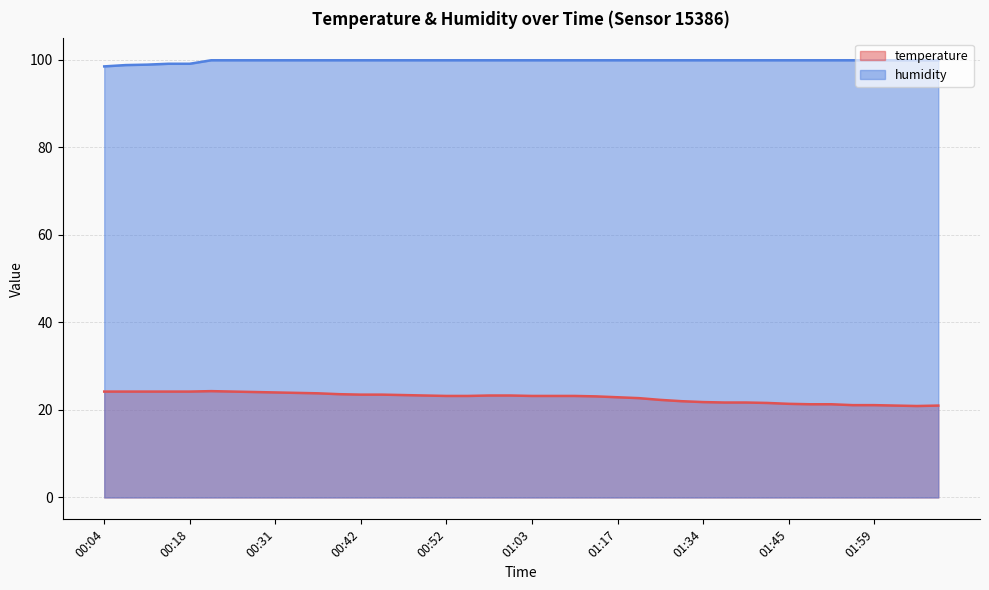

Which series has the largest range (max minus min)?

temperature